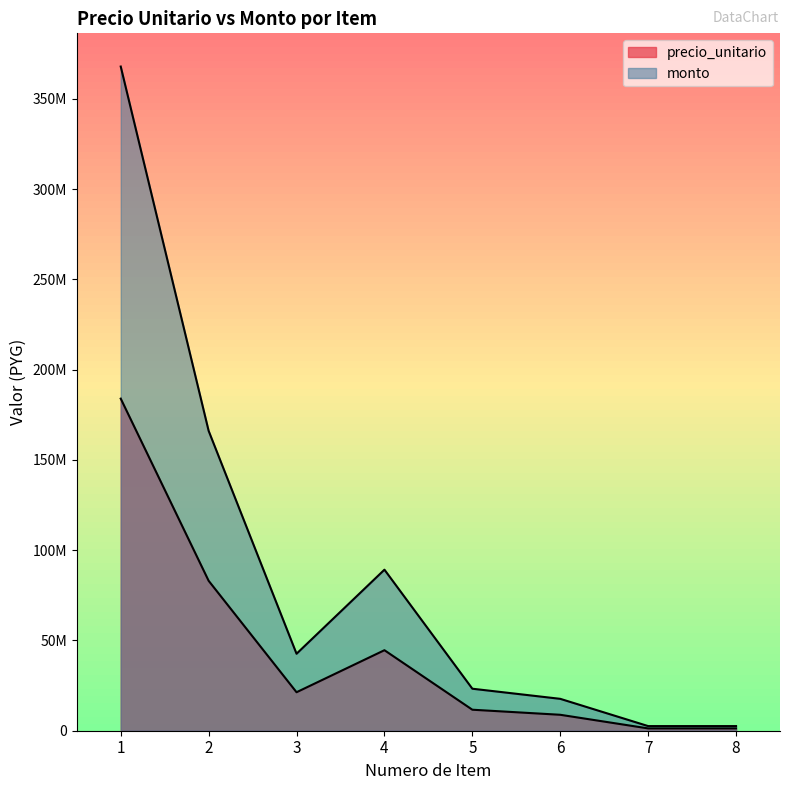

Which category has the highest value across all series?

1